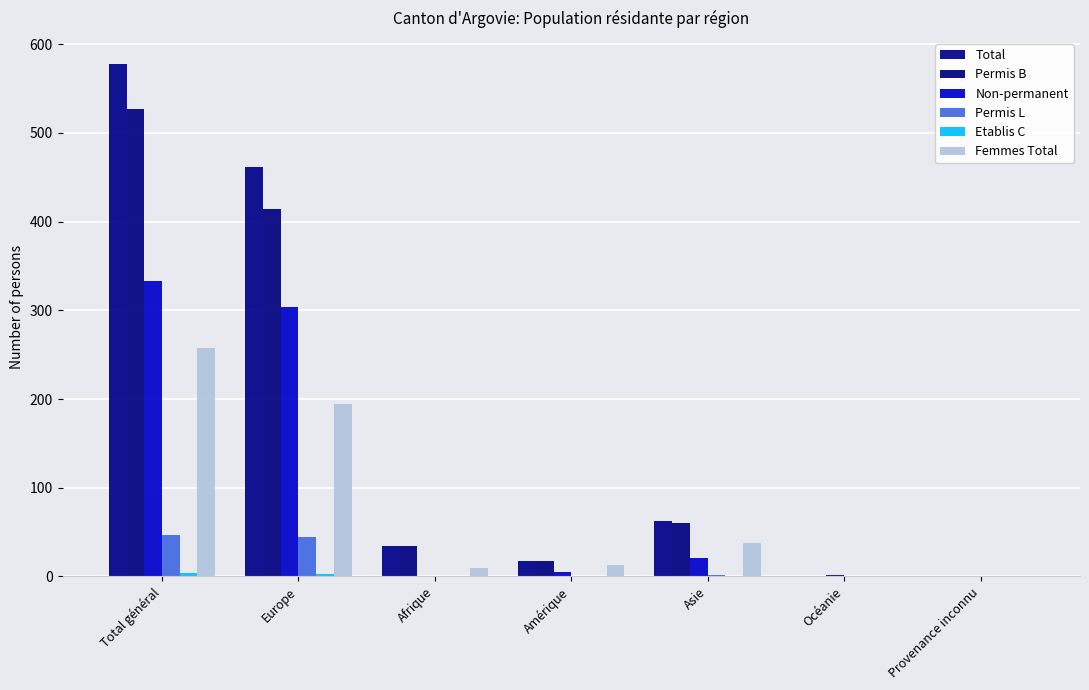

Is it true that Permis L equals -29 at Provenance inconnu?

False